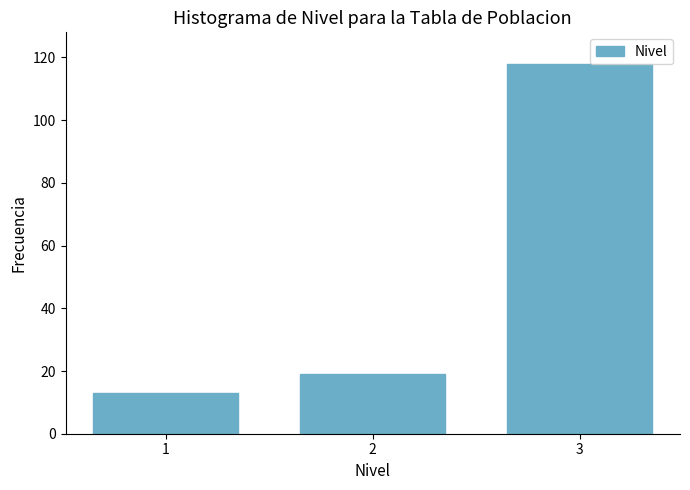

Reading left to right, transcribe all the data shown in this chart.

1=13	2=19	3=118